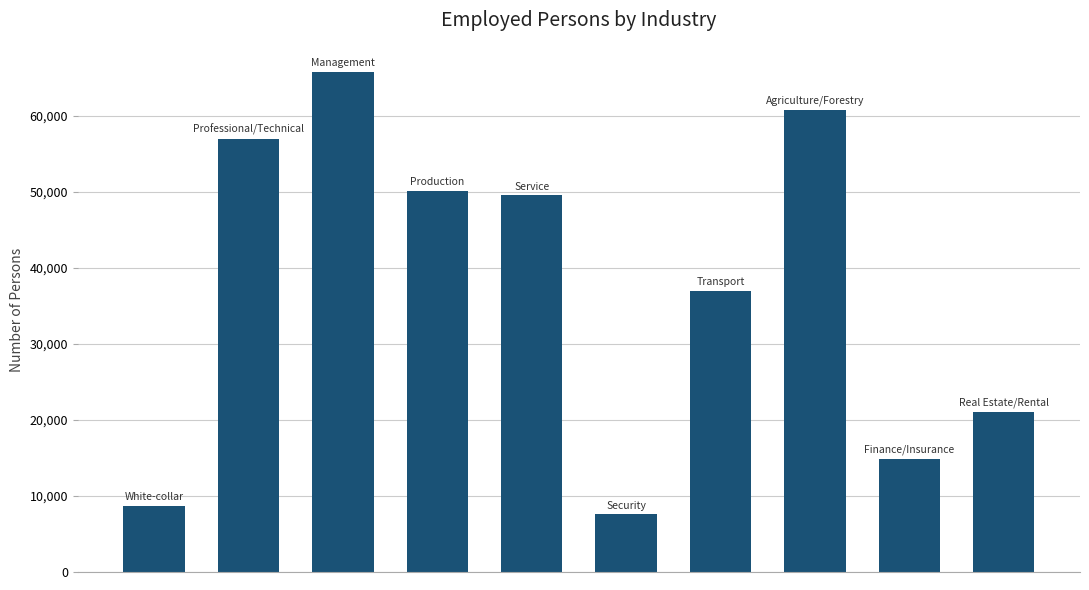

What is the sum of all values?

372636